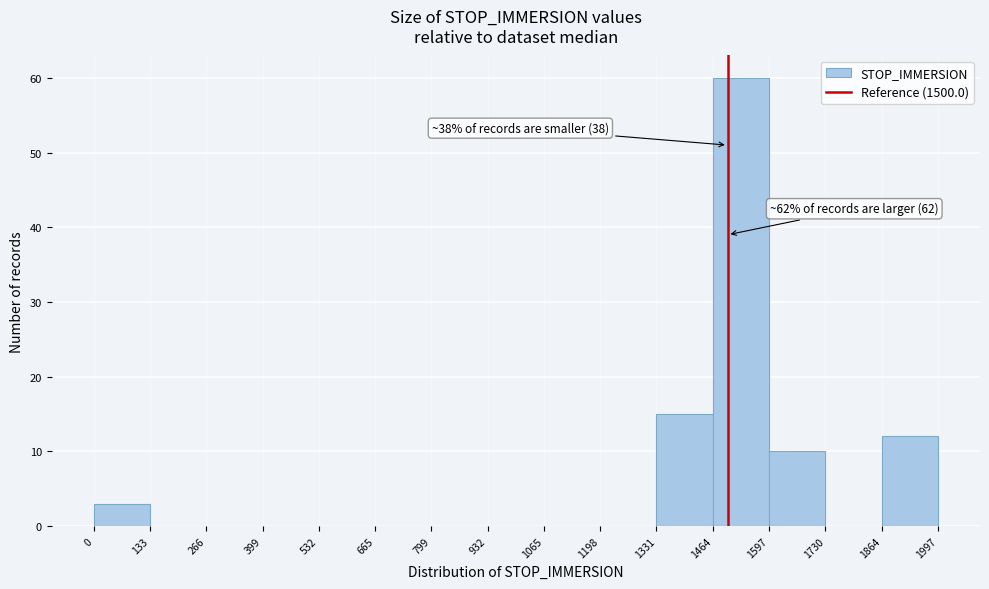

Which range on the x-axis has the tallest bar?

1464 to 1597